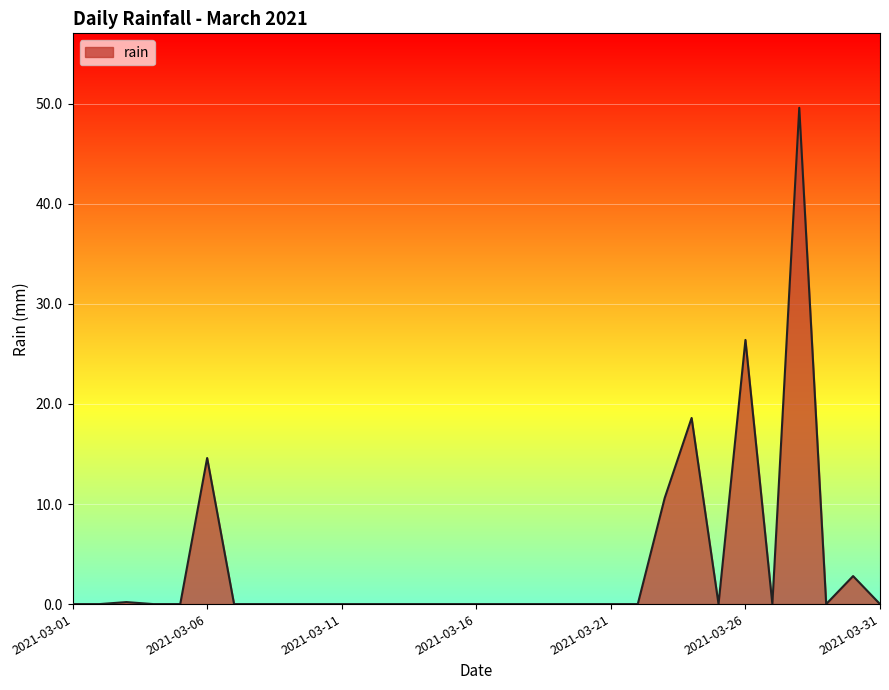

What is the difference between the maximum and minimum values?

49.6